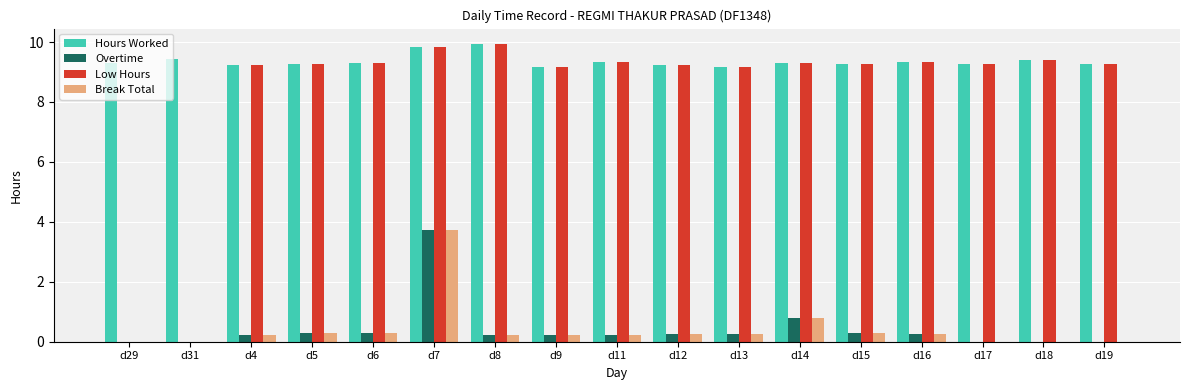

Which label corresponds to the largest value in the chart?

d8